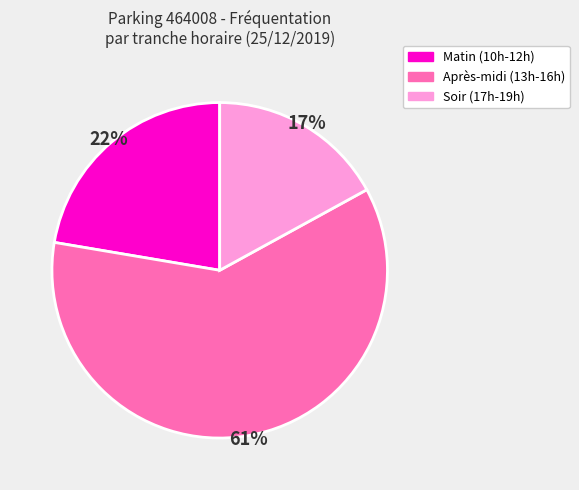

Count the number of slices in the pie.

3